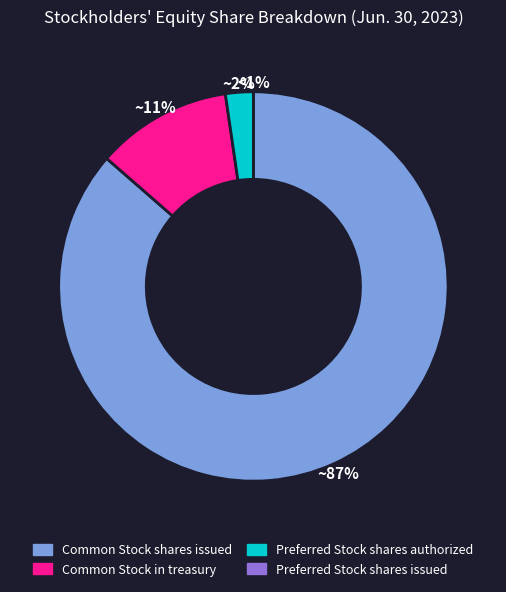

The Common Stock, shares issued slice represents 86% of the pie. True or false?

True